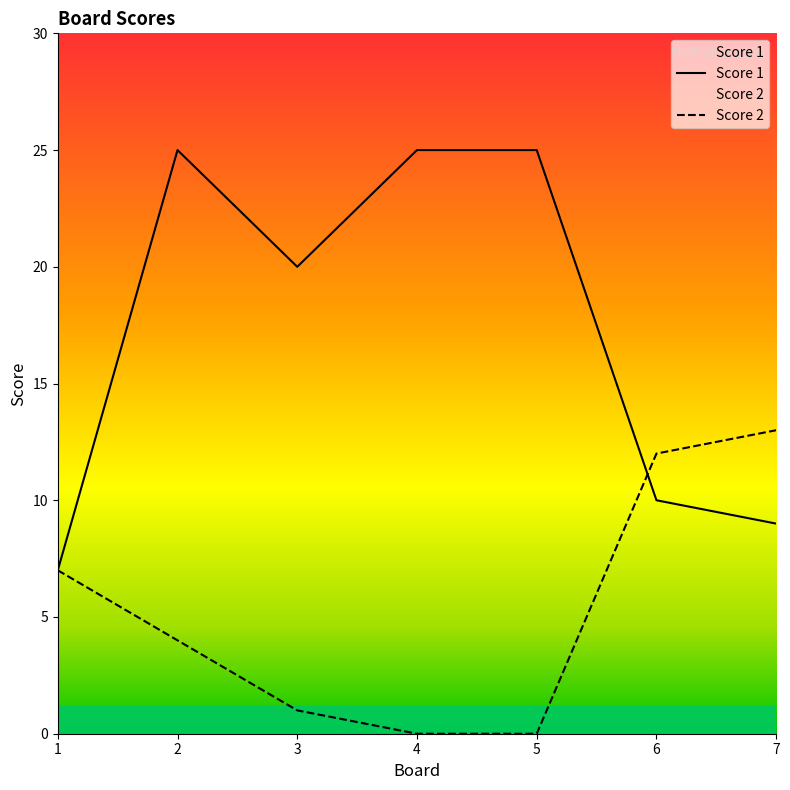

The Score 2 series shows 12 at 6. True or false?

True